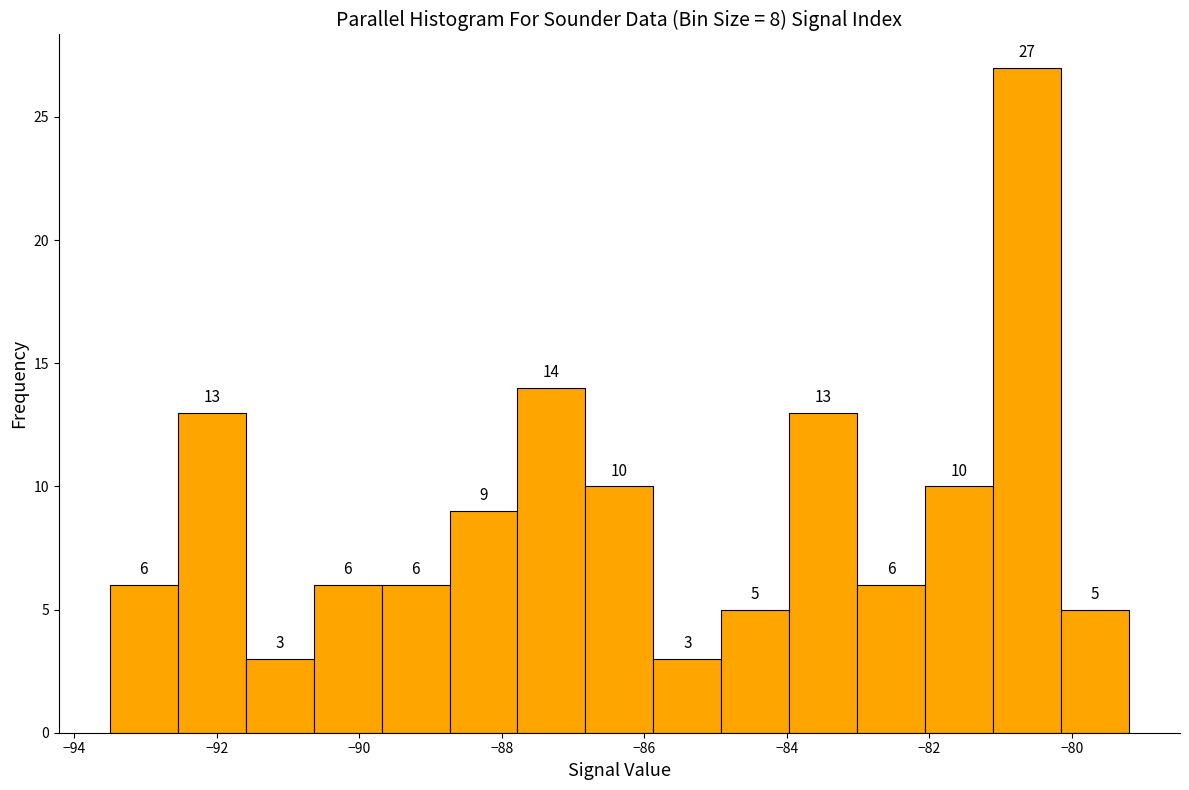

Reading left to right, transcribe this chart: for each bar, give the range it covers on the x-axis and its height. The bar edges are not printed on the chart, so give them approximately, as read against the axis.

-93.4 to -92.6: 6
-92.6 to -91.6: 13
-91.6 to -90.6: 3
-90.6 to -89.6: 6
-89.6 to -88.8: 6
-88.8 to -87.8: 9
-87.8 to -86.8: 14
-86.8 to -85.8: 10
-85.8 to -85.0: 3
-85.0 to -84.0: 5
-84.0 to -83.0: 13
-83.0 to -82.0: 6
-82.0 to -81.2: 10
-81.2 to -80.2: 27
-80.2 to -79.2: 5